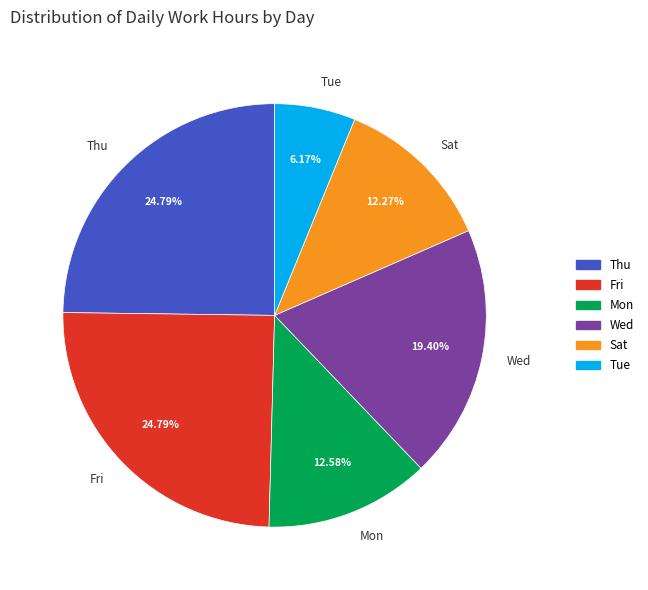

Which category has the smallest portion of the pie?

Tue